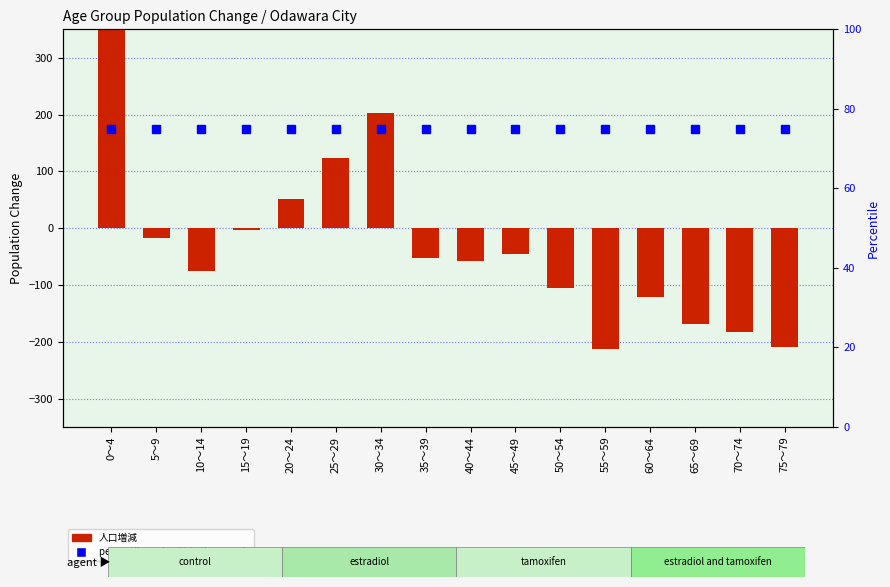

Which category has the lowest value across all series?

55～59